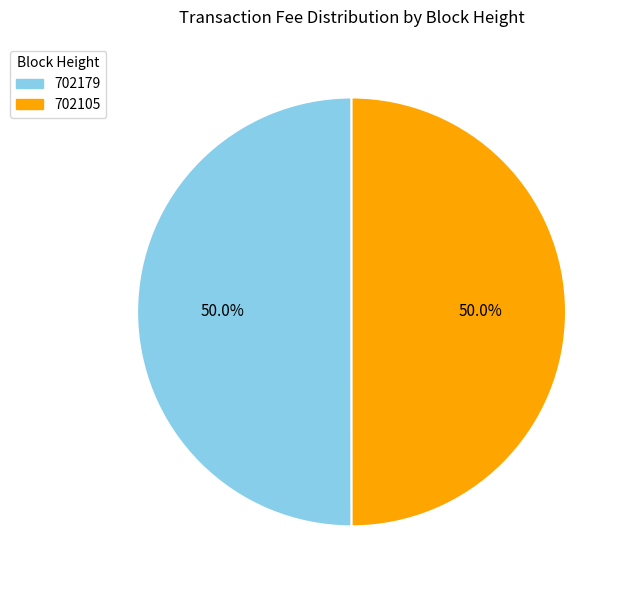

What is the ratio of the value at 702179 to the value at 702105?

1.0